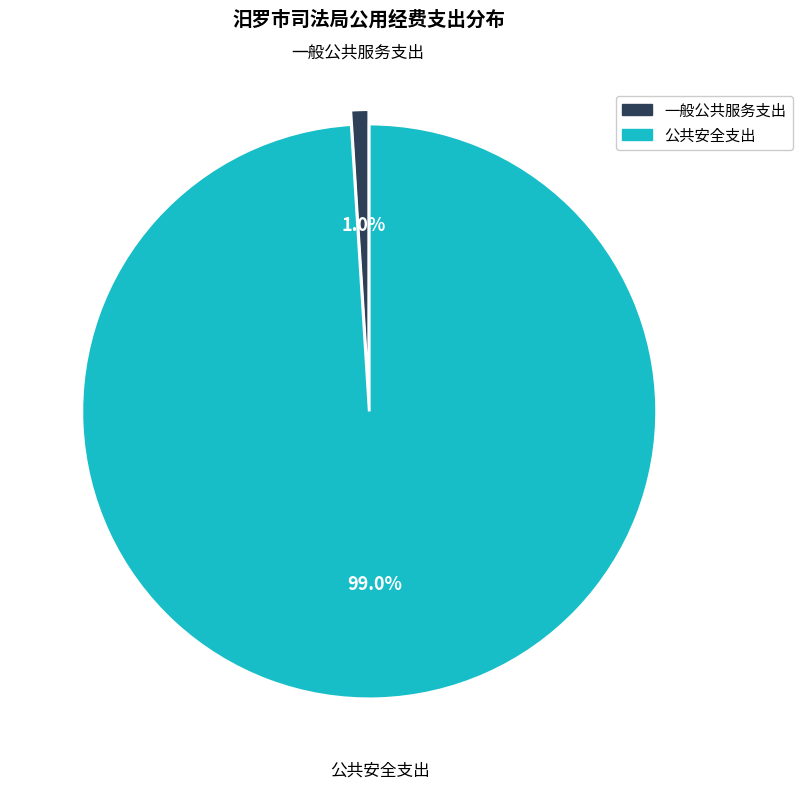

Which category accounts for the majority?

公共安全支出